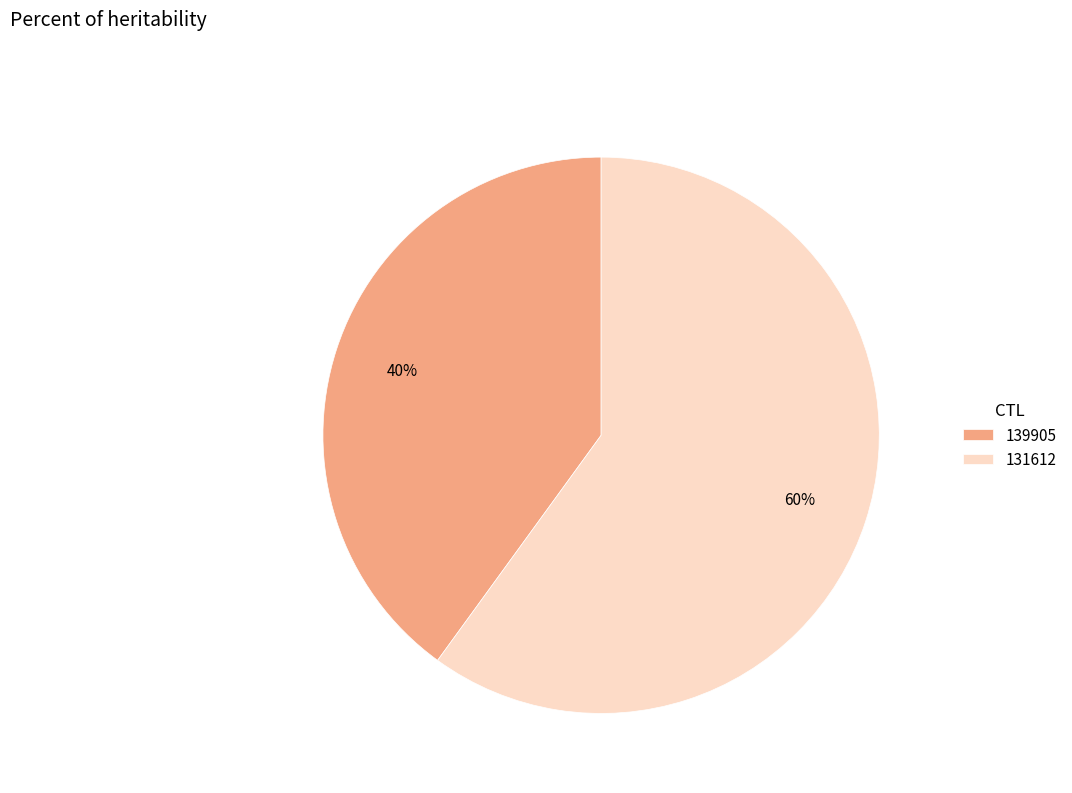

To the nearest percent, what is the combined percentage of 131612 and 139905?

100%